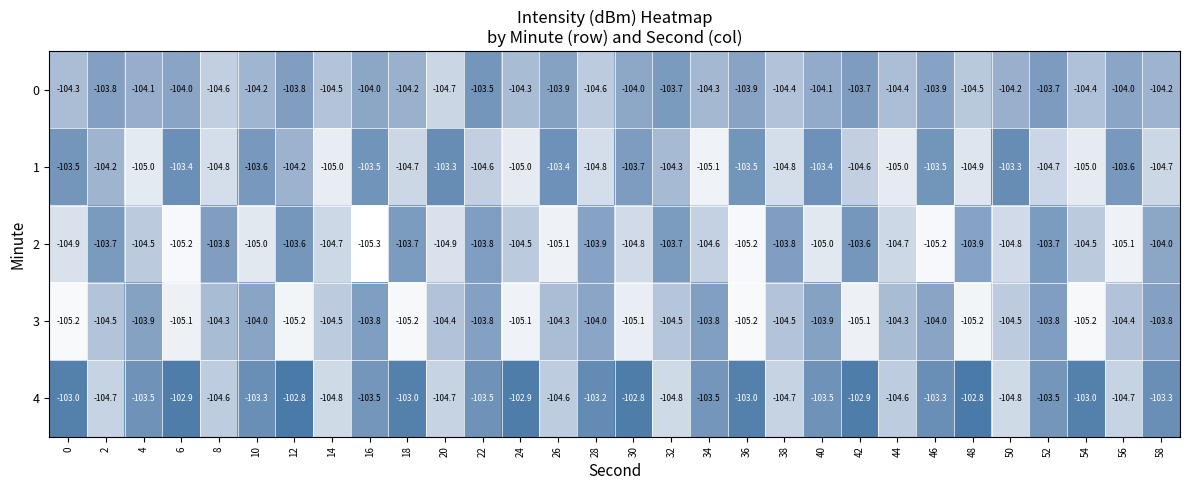

Is the value of 0 at 8 greater than the value of 4 at 6?

No